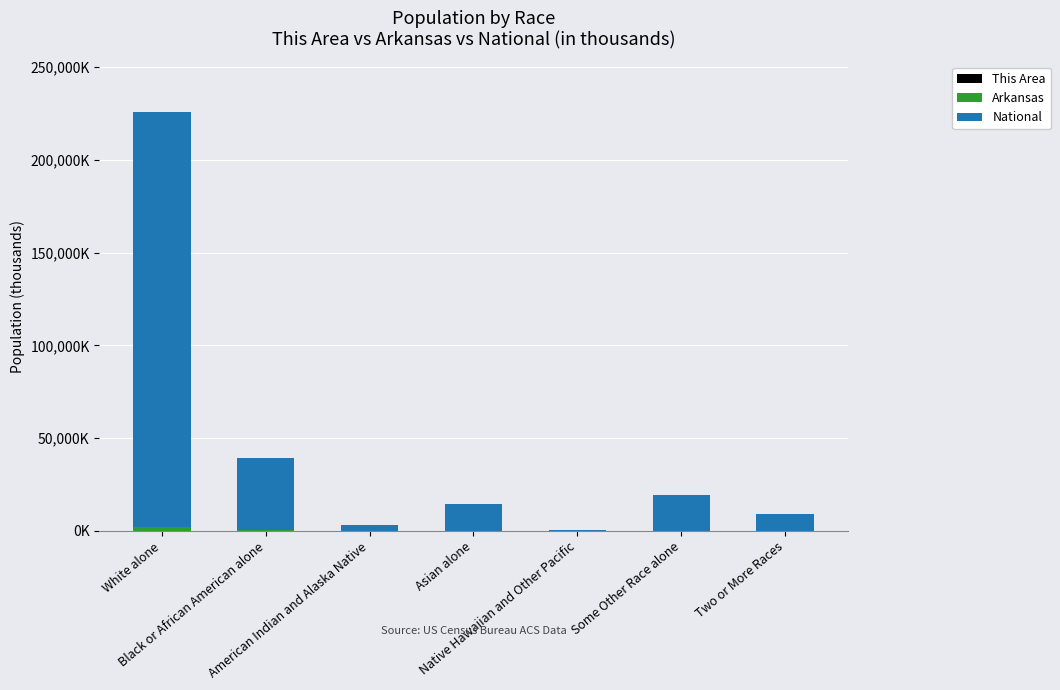

At which label does National first exceed 14674?

White alone